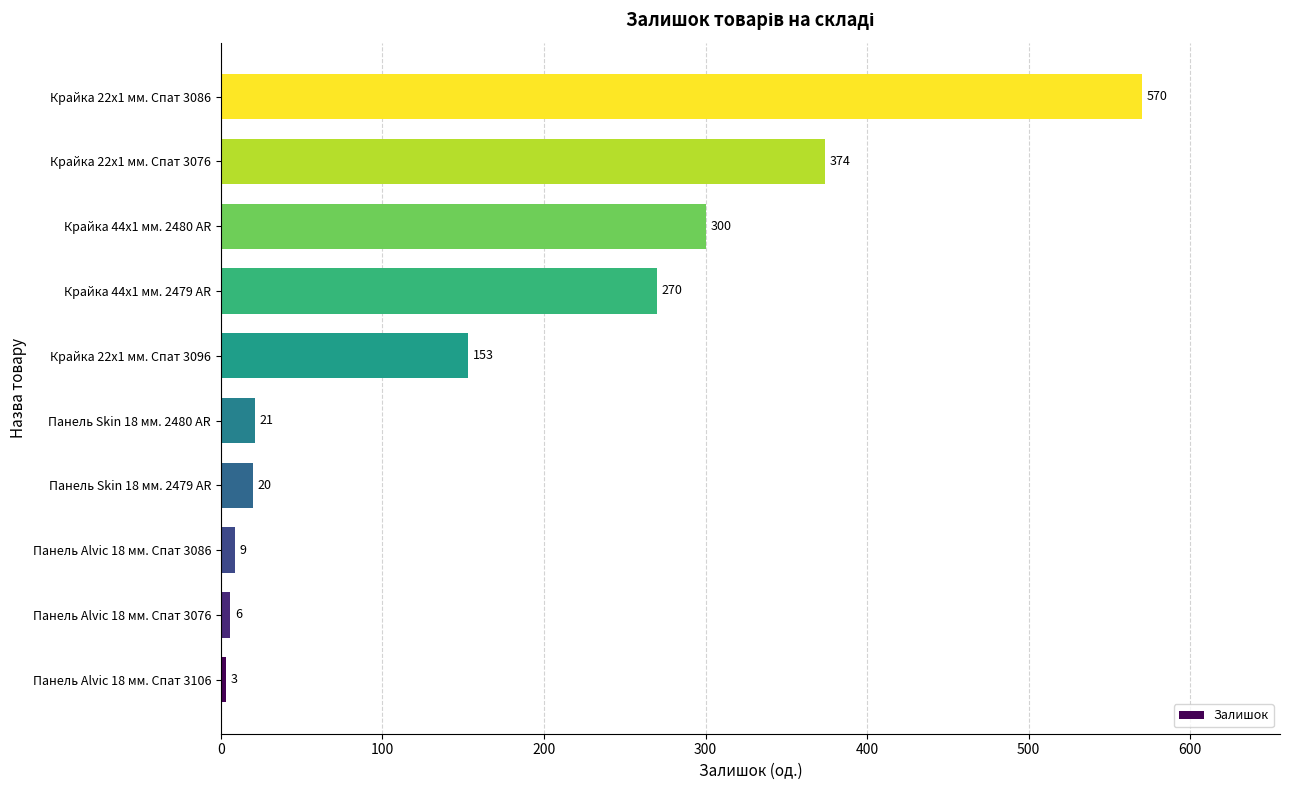

True or false: the data shows 153 at Крайка 22x1 мм. Спат 3096.

True